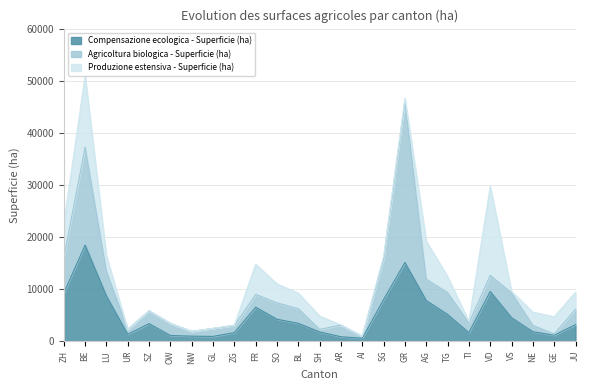

How many distinct data groups are displayed?

3